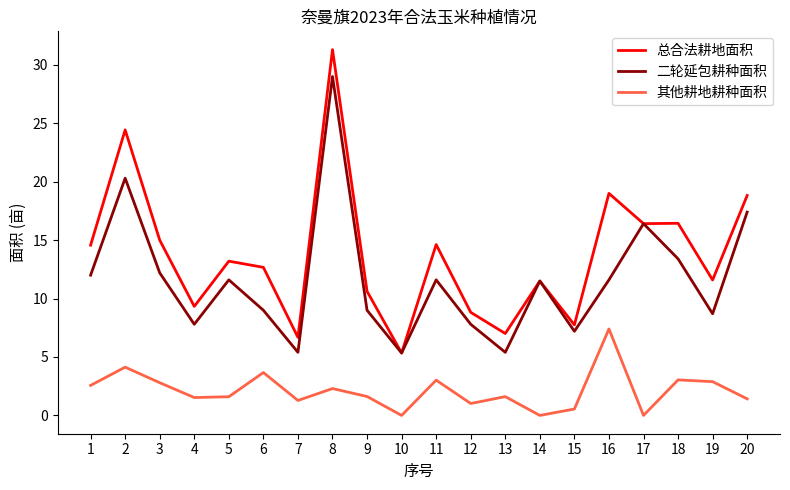

True or false: 其他耕地耕种面积 and 二轮延包耕种面积 intersect in this chart.

False